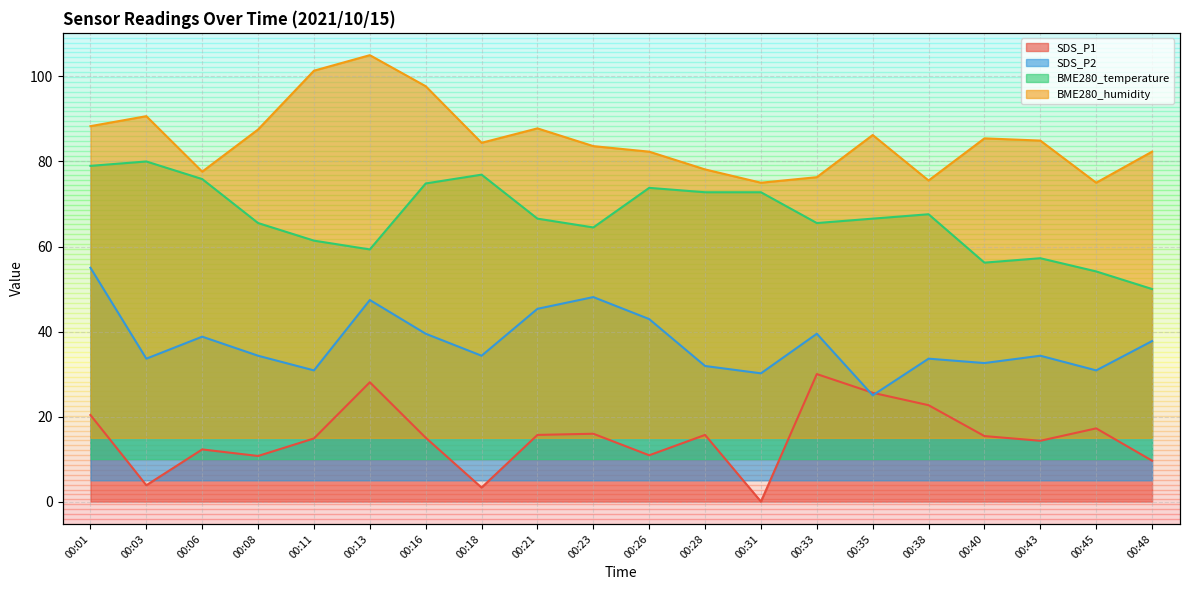

The BME280_temperature series shows 17.3 at 00:18. True or false?

False